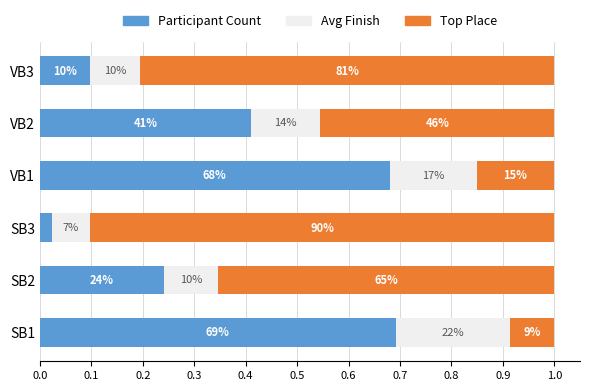

What is the average value of the Avg Finish series?

0.1